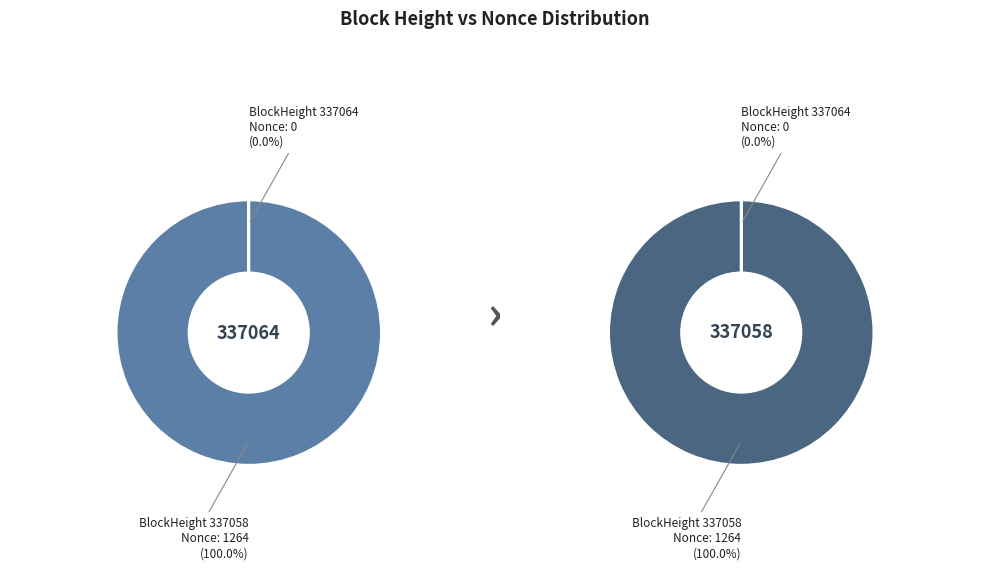

Which category has the smallest portion of the pie?

337064